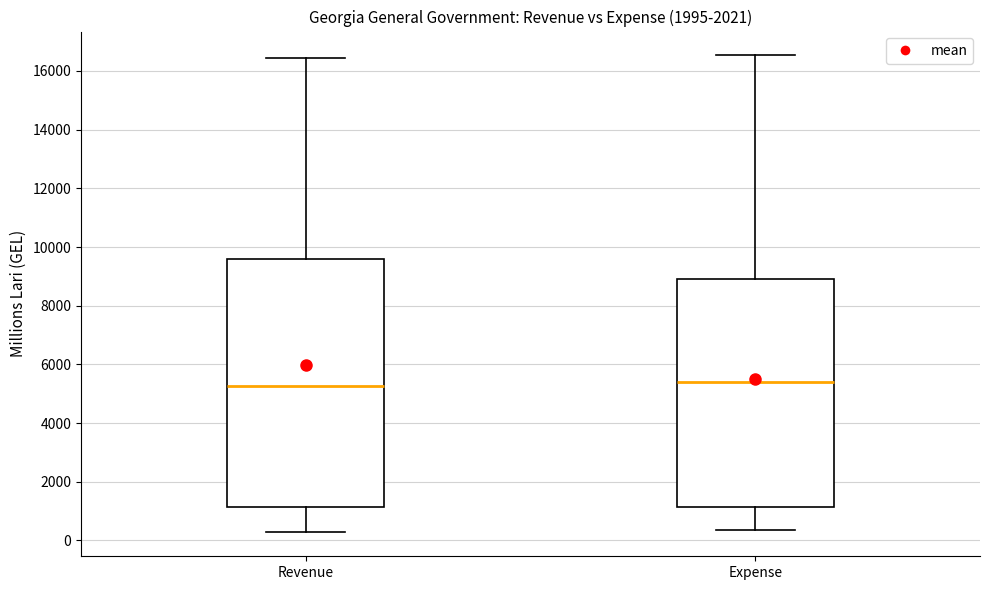

Reading left to right, read every box against the y-axis: the position of its median line, the range the box covers, and the ends of its whiskers. The values are not printed on the chart, so give them approximately, as read against the axis.

Revenue: median 5200, box 1200 to 9600, whiskers 200 to 16400
Expense: median 5400, box 1200 to 9000, whiskers 400 to 16600